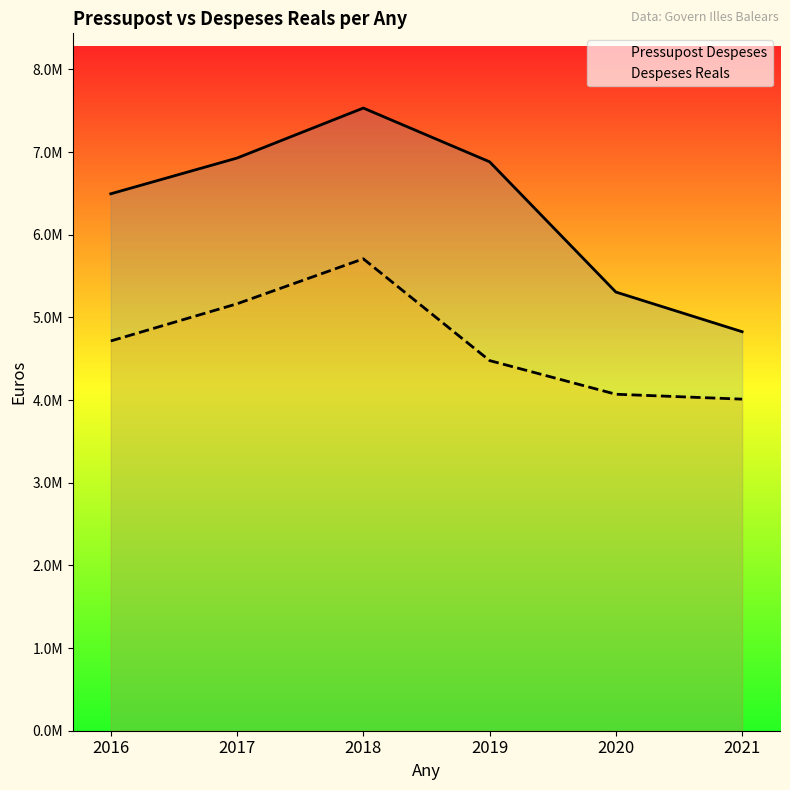

What is the spread (max minus min) of values at 2017?

1762860.0